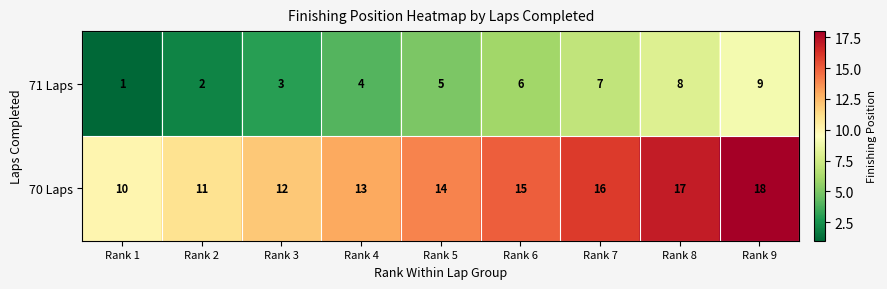

What is the difference between the 71 Laps values at Rank 9 and Rank 6?

3